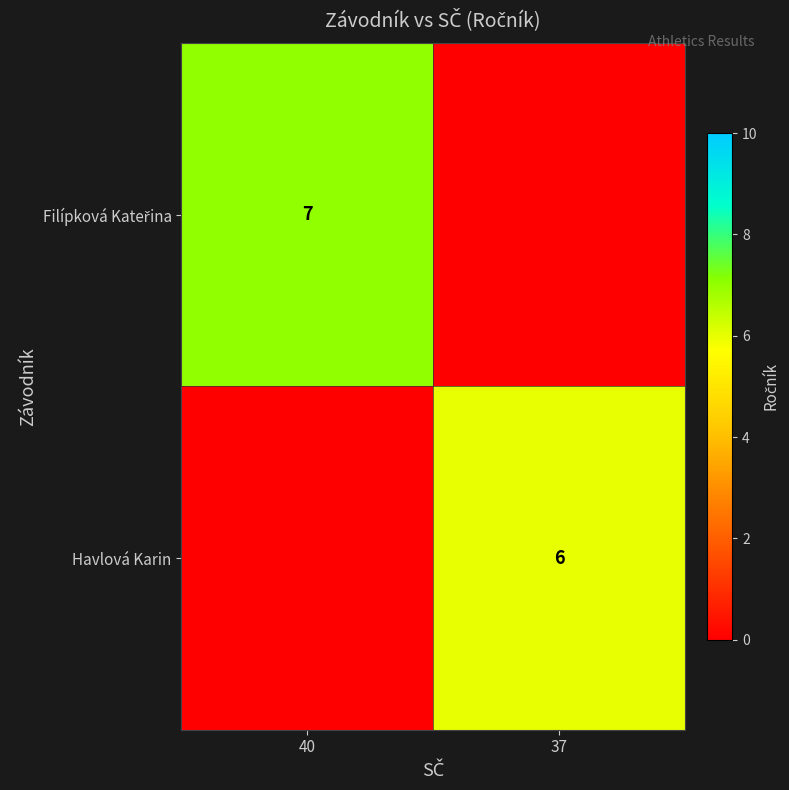

Where is Filípková Kateřina nearest to the value 3?

37